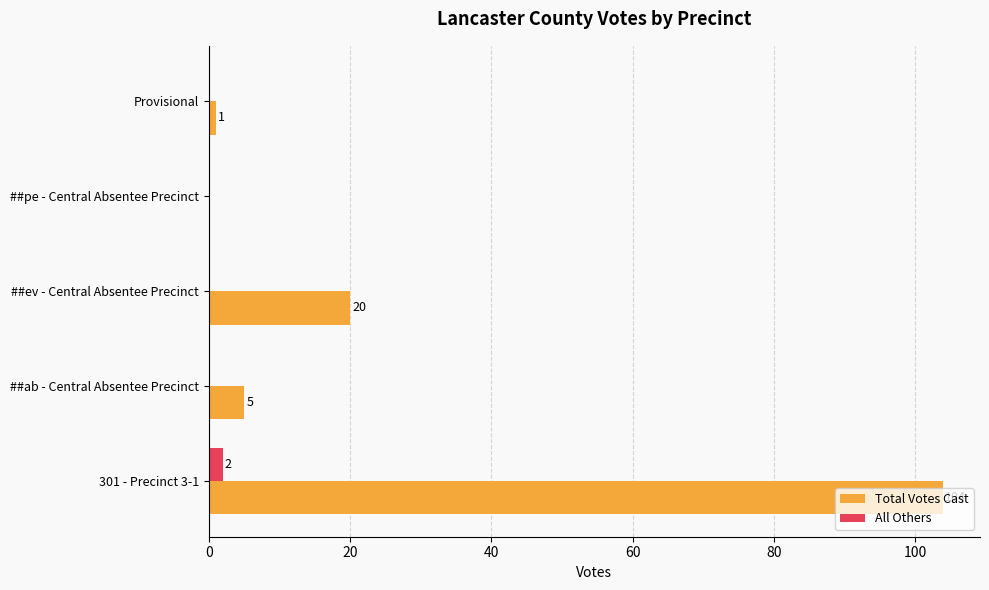

What is the sum of the Total Votes Cast values at 301 - Precinct 3-1 and ##ev - Central Absentee Precinct?

124